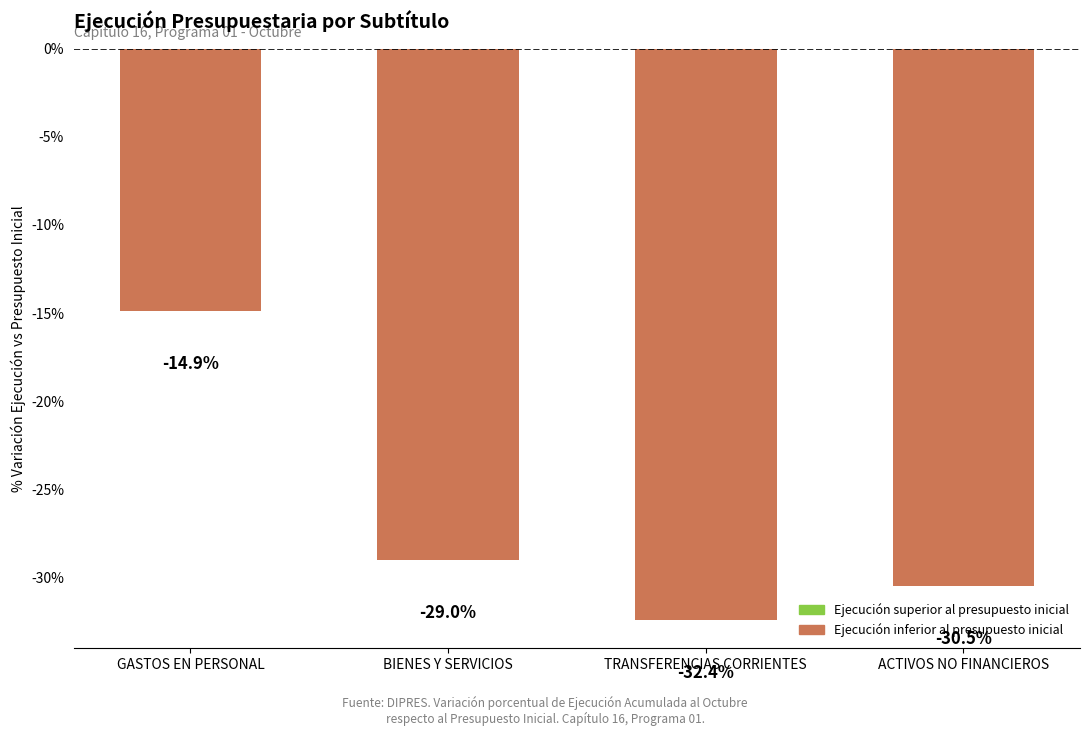

Which label corresponds to the largest value in the chart?

GASTOS EN PERSONAL